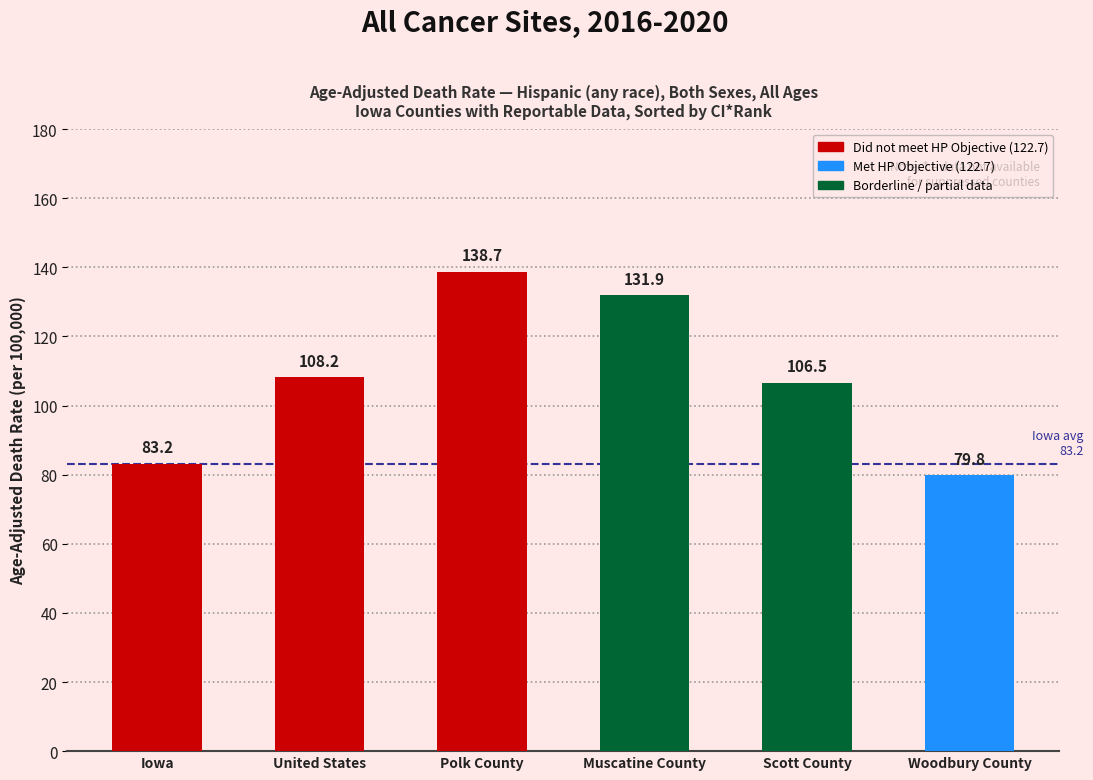

The value at Polk County is 138.7. True or false?

True